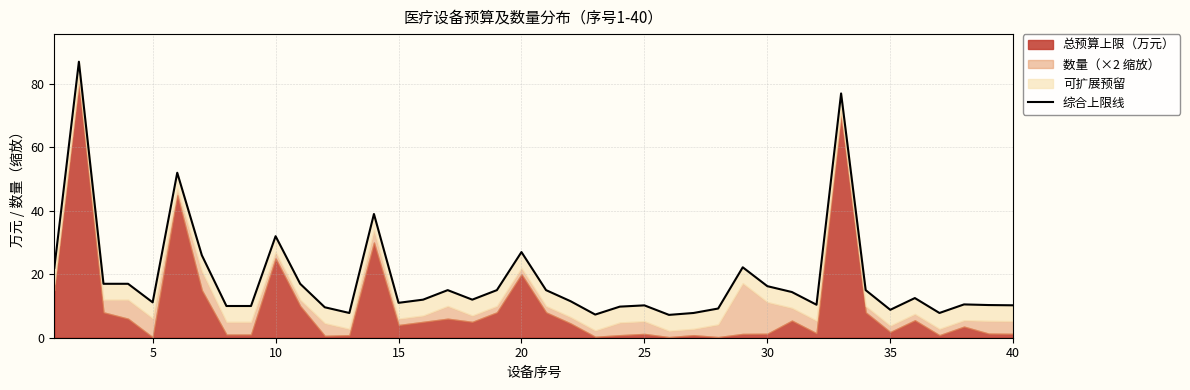

How many lines are shown in the chart?

1